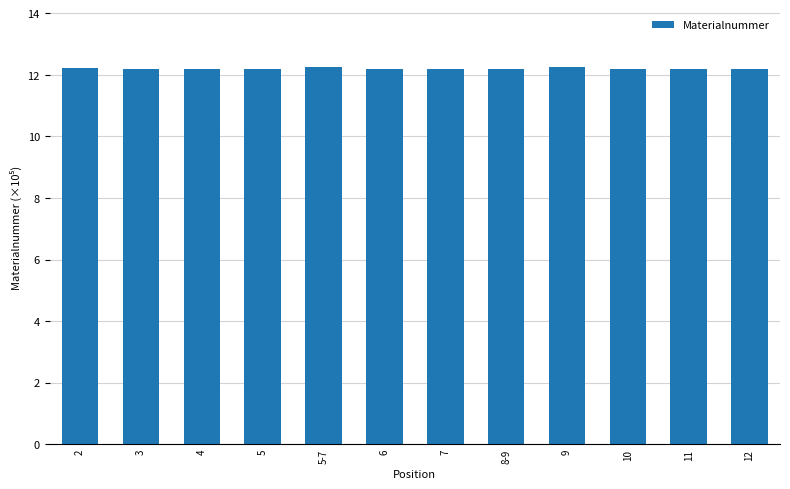

What is the sum of all values?

146.6